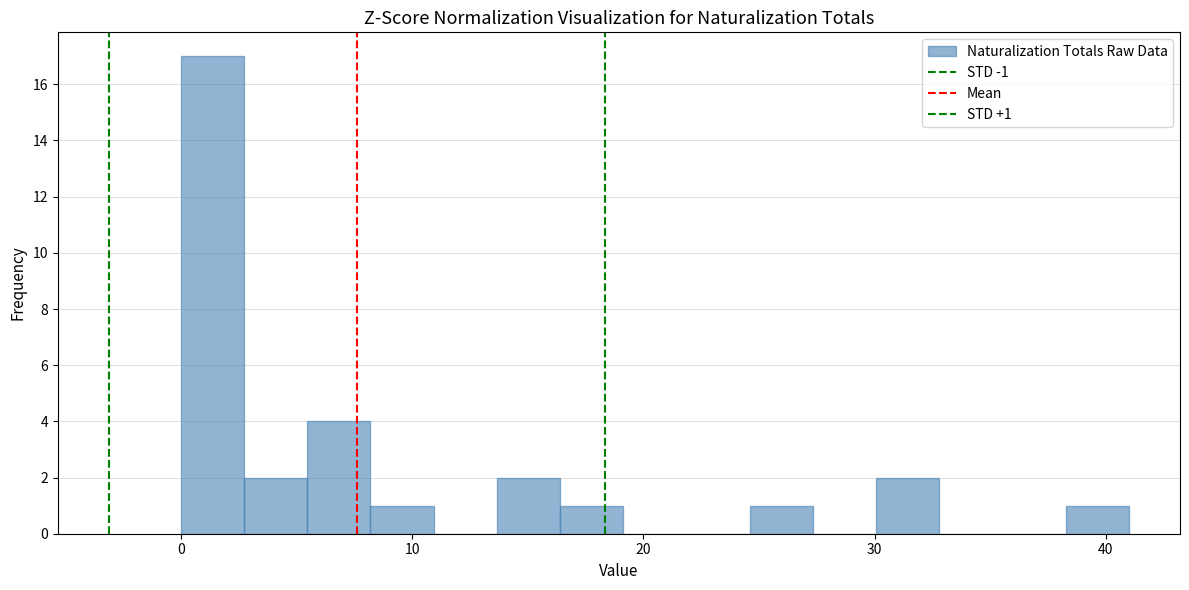

Read against the x-axis, roughly where is the centre of the tallest bar?

1